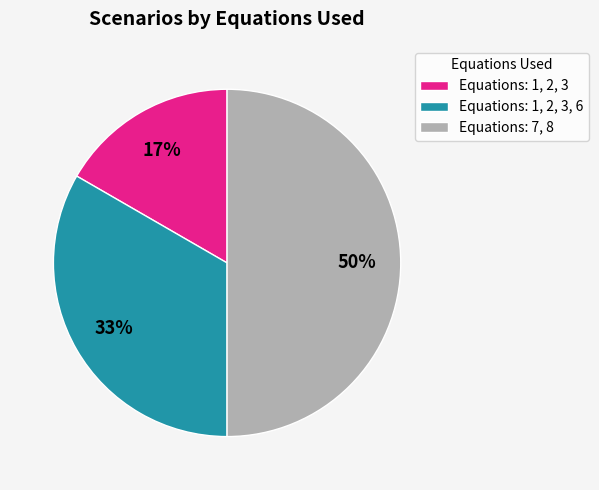

Is Equations: 1, 2, 3, 6 the majority of the pie?

No